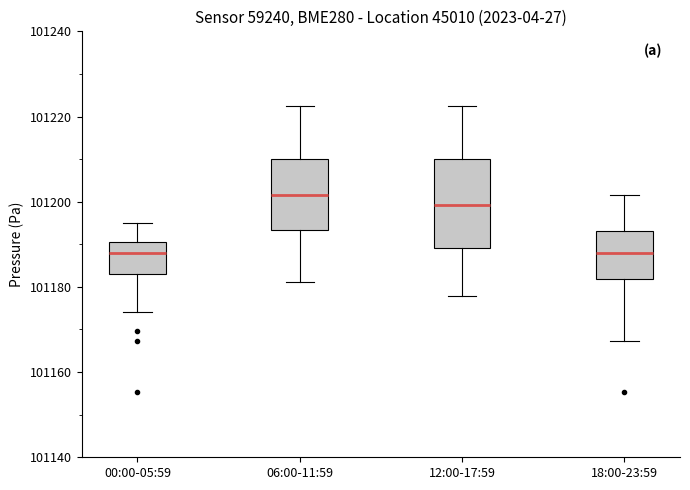

Comparing the boxes themselves (not the whiskers), which one is the tallest?

12:00-17:59